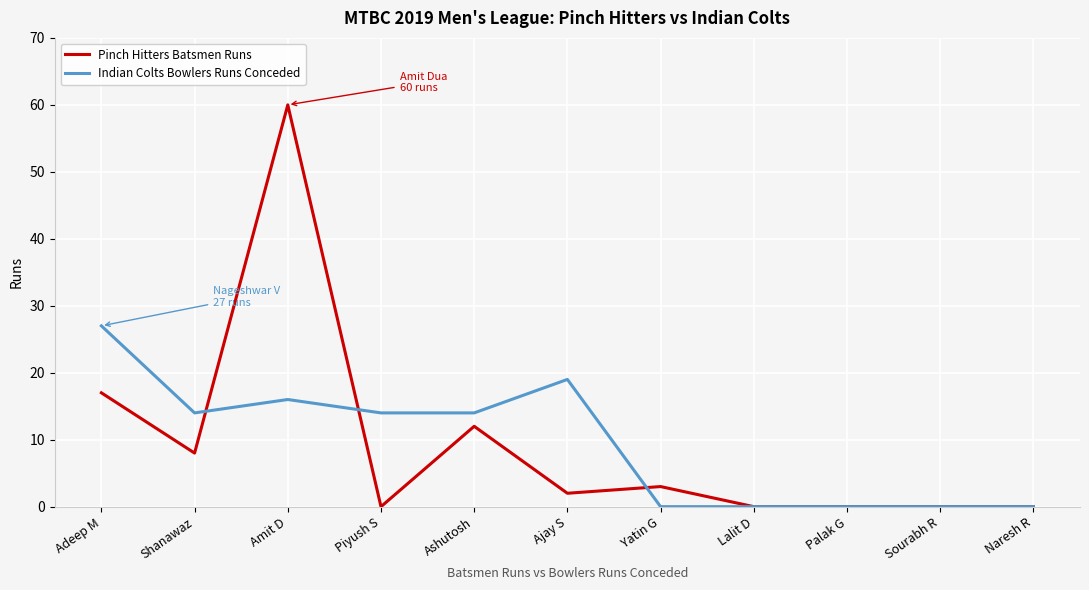

The value of Indian Colts Bowlers Runs Conceded at Adeep M is 27. True or false?

True